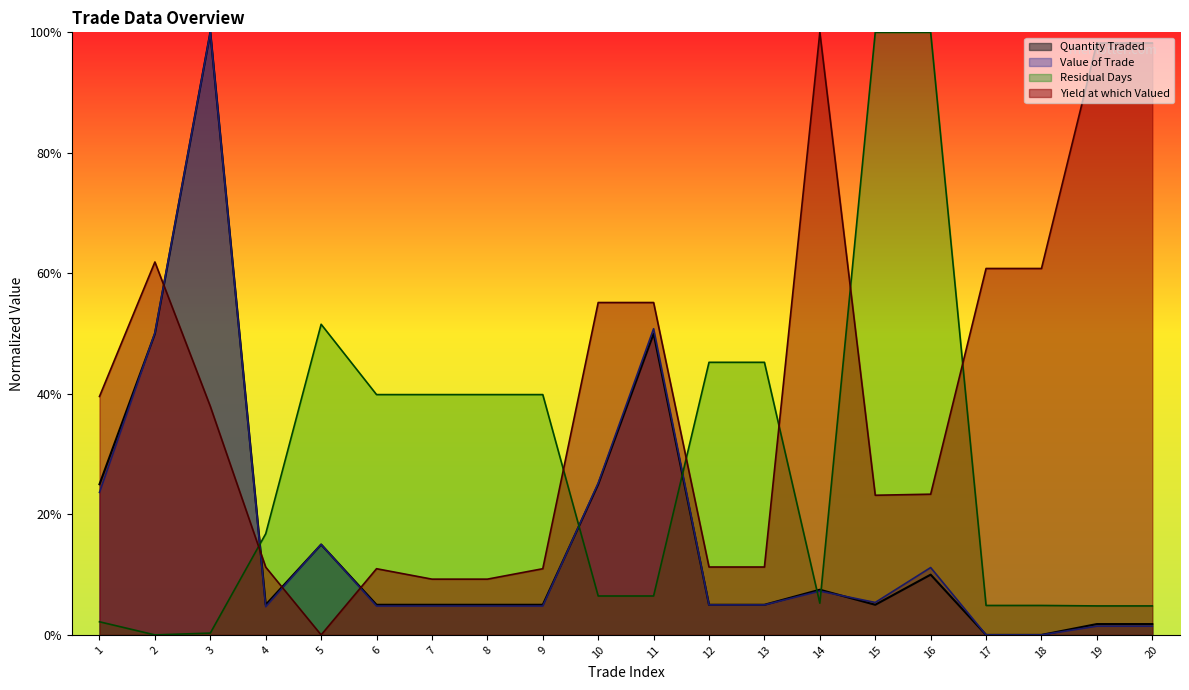

The value of Value of the Trade at 4 is 7.5. True or false?

False